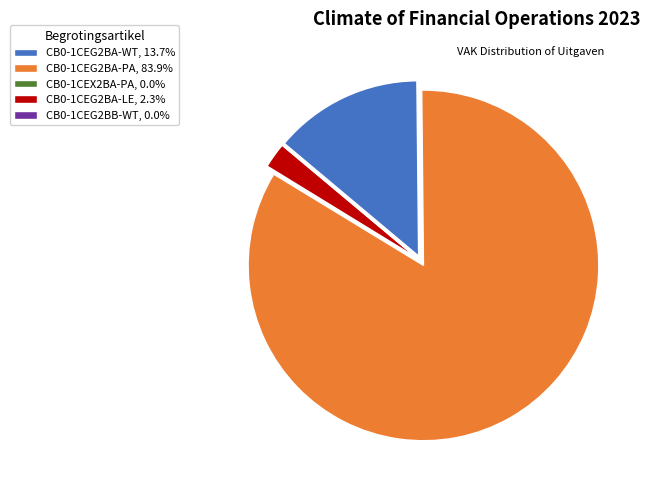

Is CB0-1CEG2BA-LE, 2.3% the majority of the pie?

No